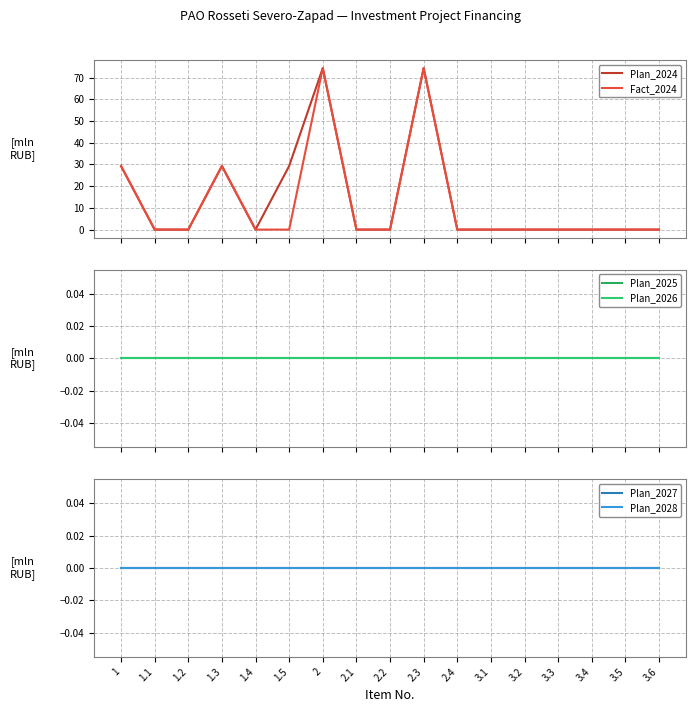

True or false: Plan_2025 and Plan_2028 intersect in this chart.

False